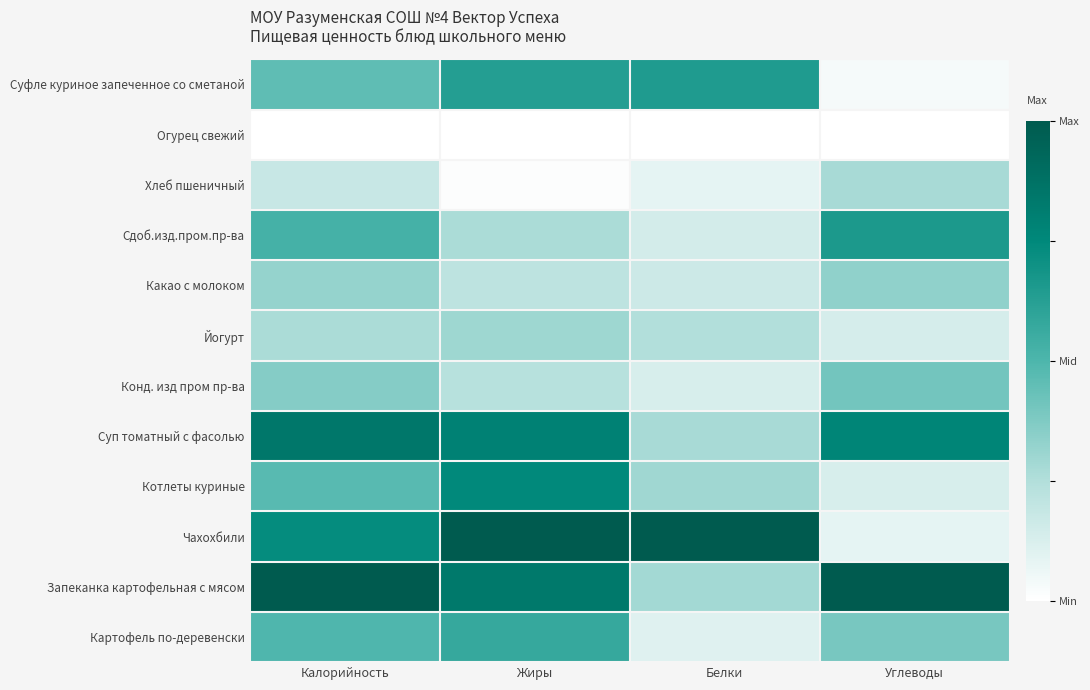

What is the difference between the highest and lowest values at Белки?

1.0